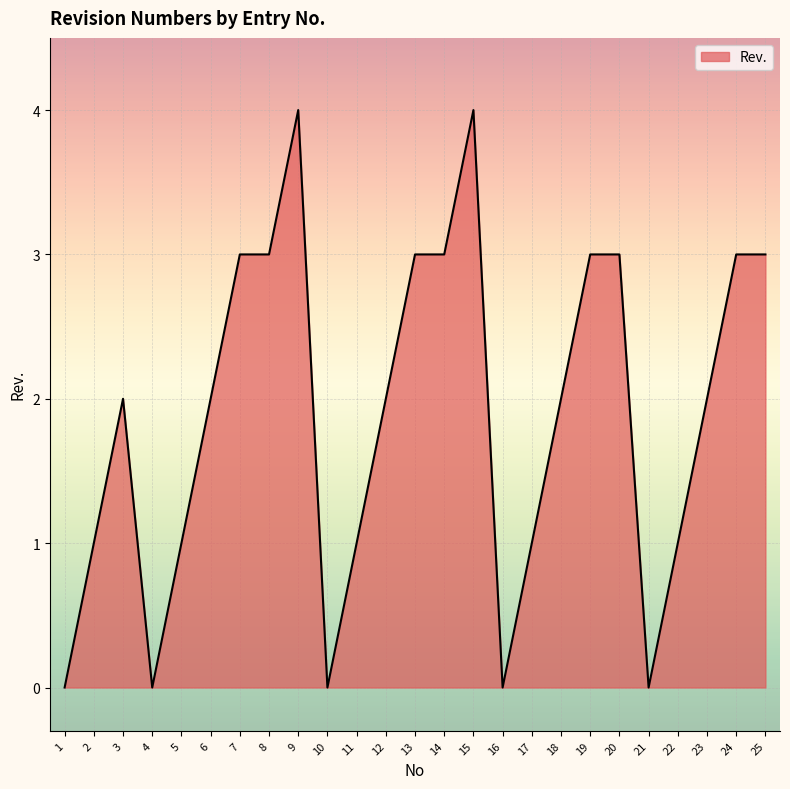

Between 12 and 25, which is larger?

25